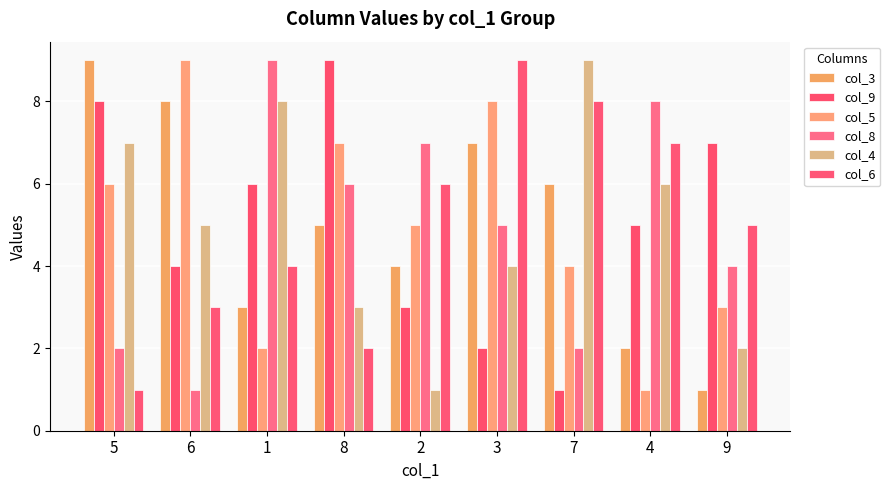

What is the sum of all col_6 values?

45